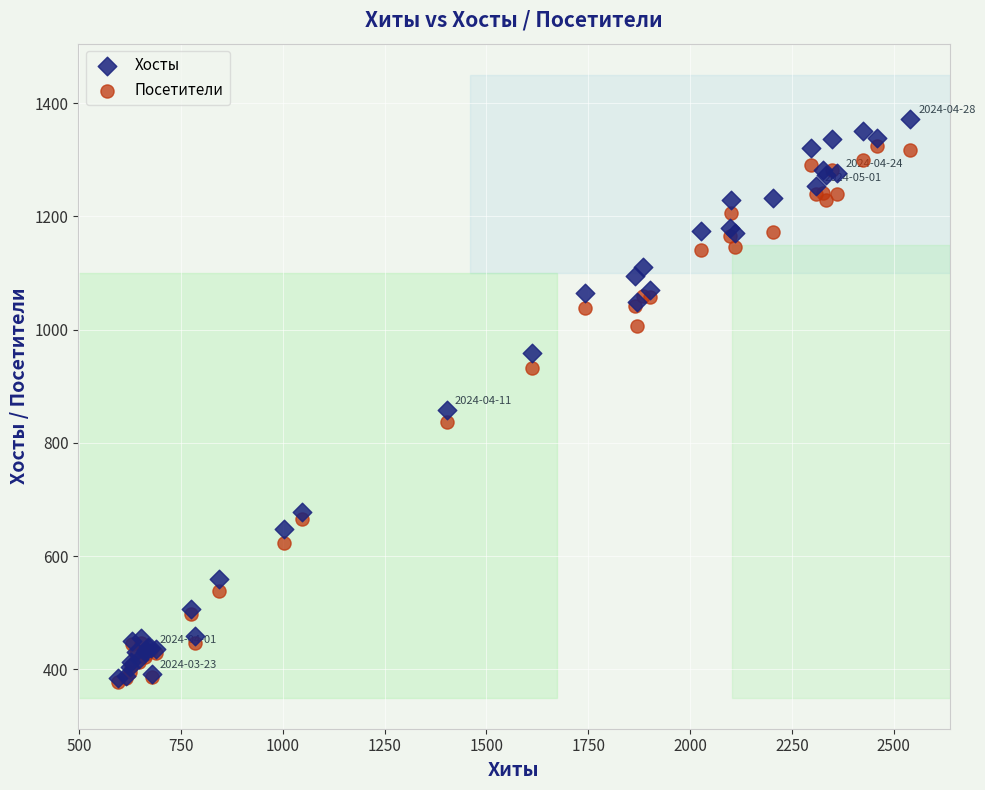

Across all series, what Y value is closest to 874?

858